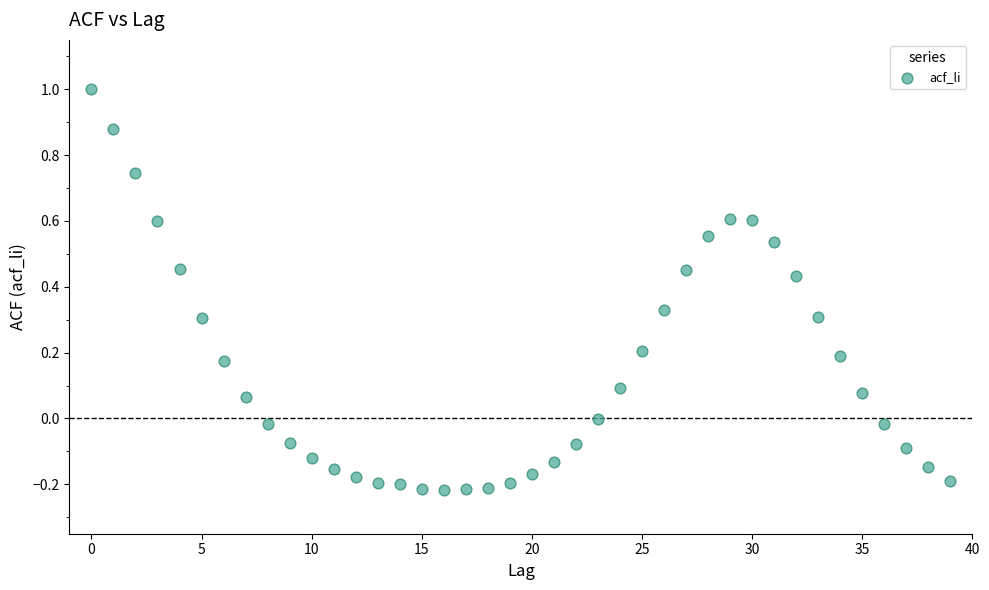

What is the range of Y values (max minus min)?

1.2